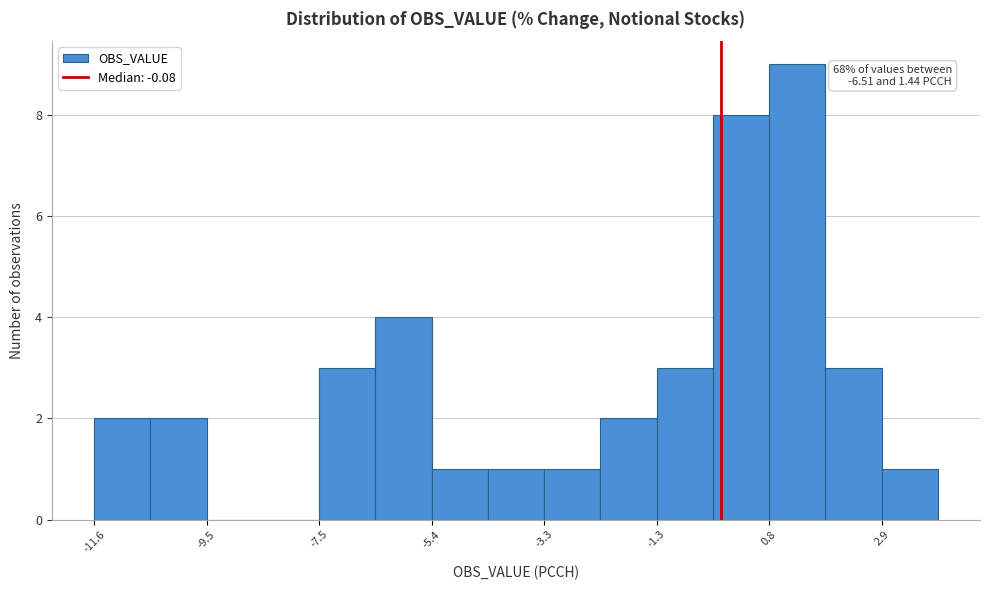

Read against the x-axis, roughly where is the centre of the tallest bar?

1.5